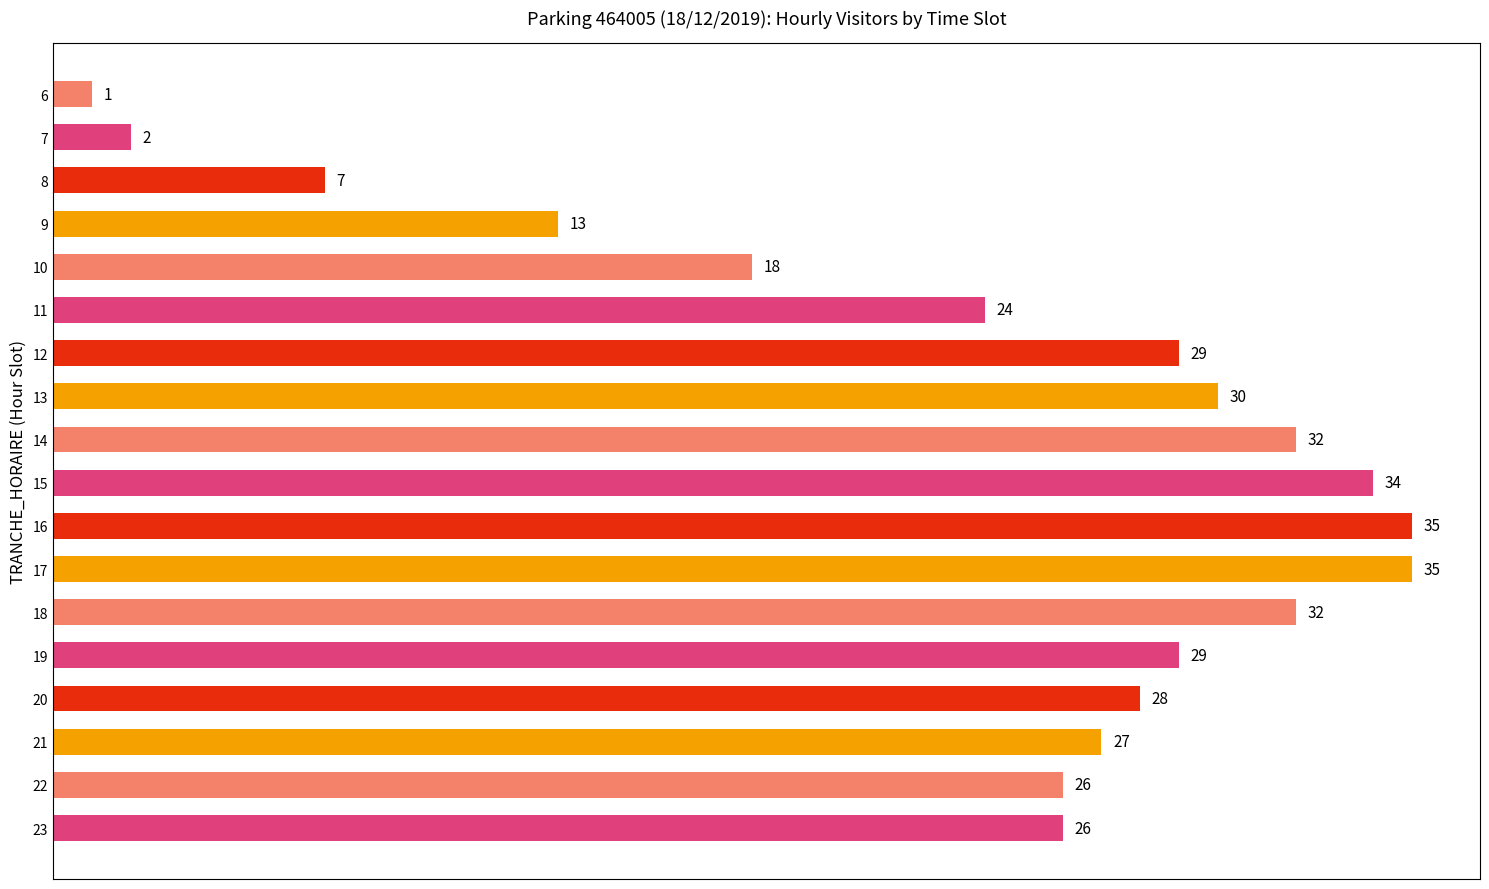

What is the value of the 5th bar from the top?

18